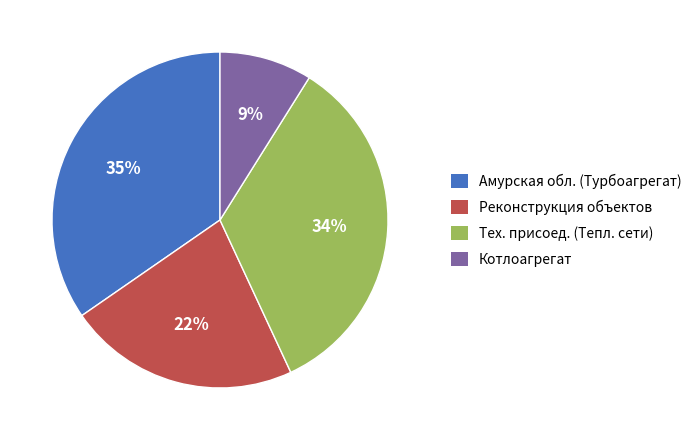

Count the number of slices in the pie.

4